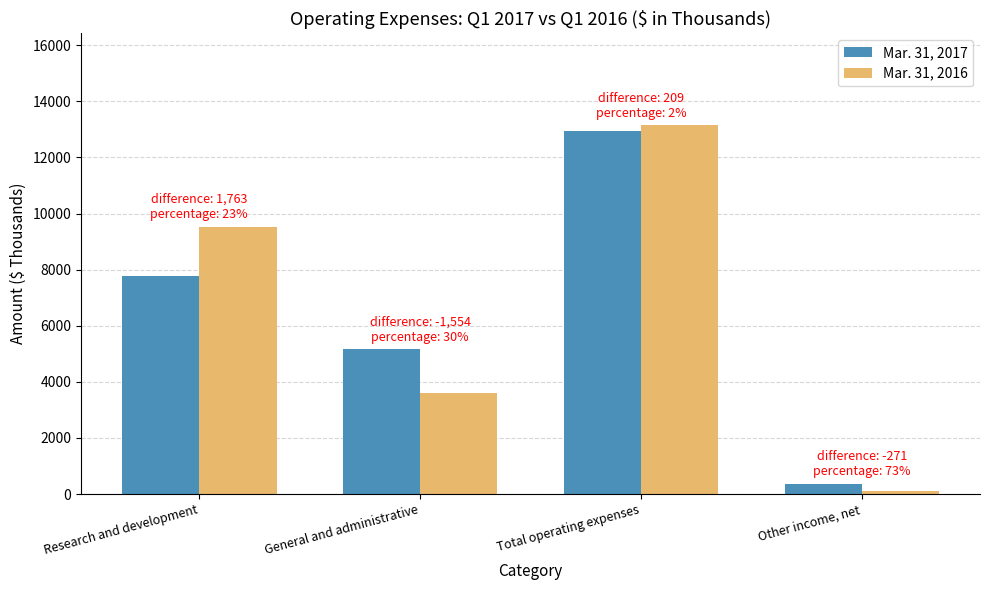

Reading right to left, extract all data points from this chart.

Mar. 31, 2017: 371	12930	5158	7772
Mar. 31, 2016: 100	13139	3604	9535